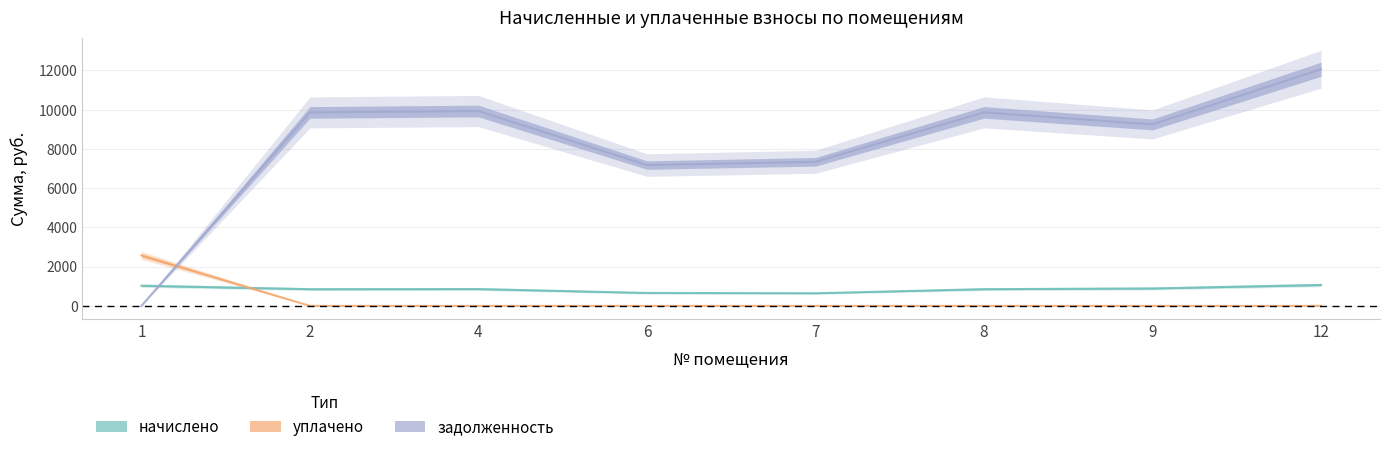

The задолженность series shows 12059.5 at 12. True or false?

True